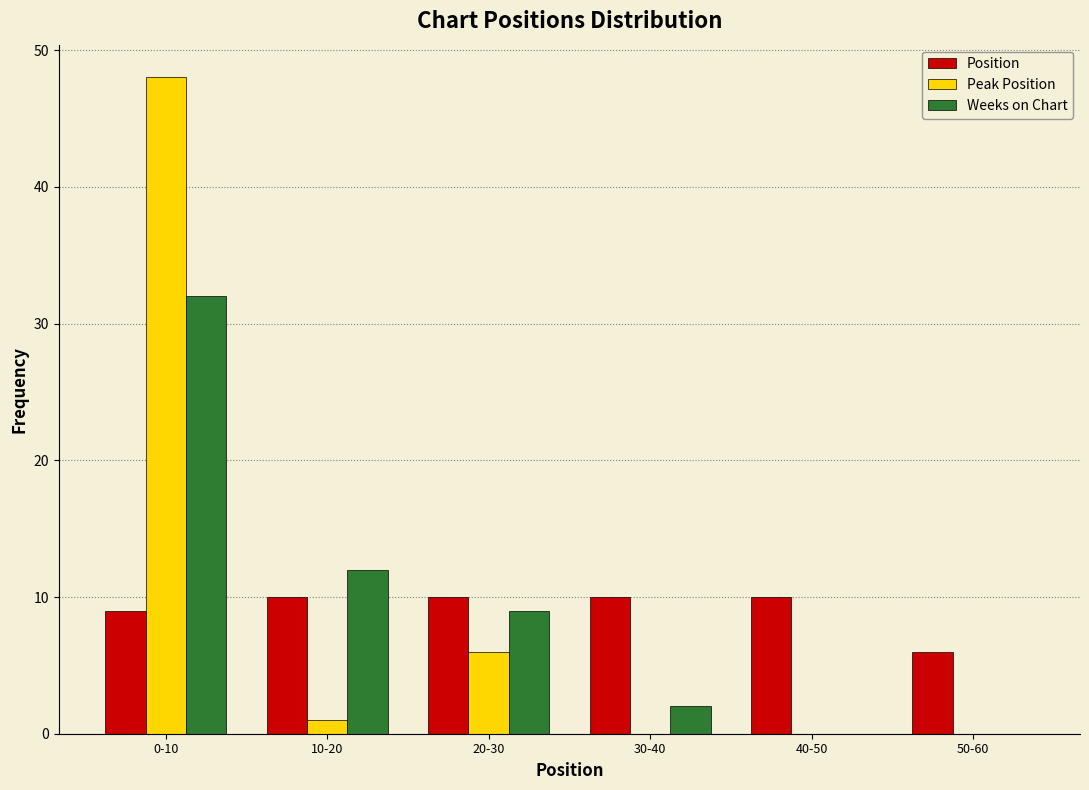

Reading left to right, extract all data points from this chart.

Position: 0-10=9	10-20=10	20-30=10	30-40=10	40-50=10	50-60=6
Peak Position: 0-10=48	10-20=1	20-30=6	30-40=0	40-50=0	50-60=0
Weeks on Chart: 0-10=32	10-20=12	20-30=9	30-40=2	40-50=0	50-60=0